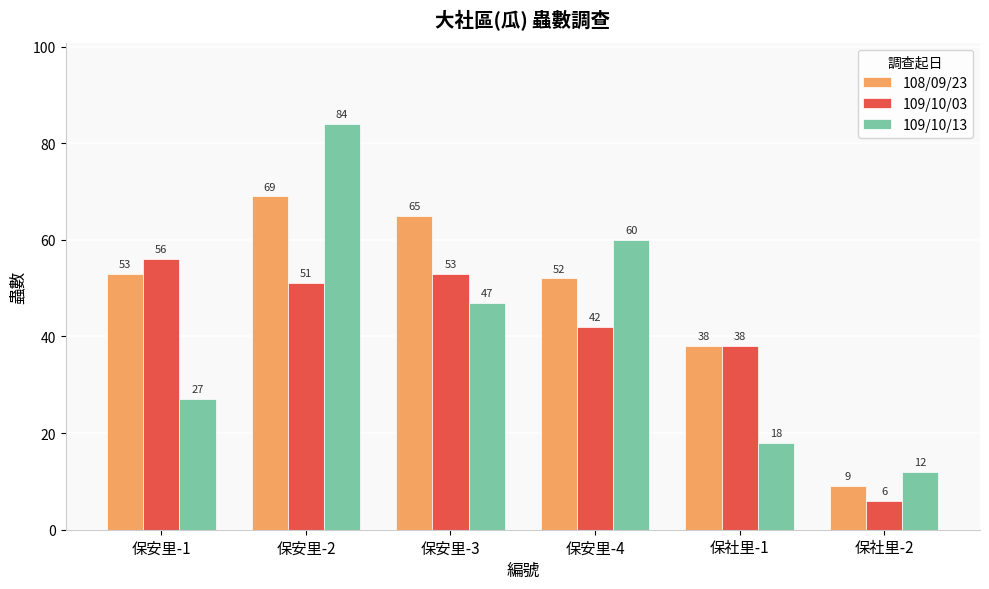

Where does the 109/10/13 series first go above 47?

保安里-2